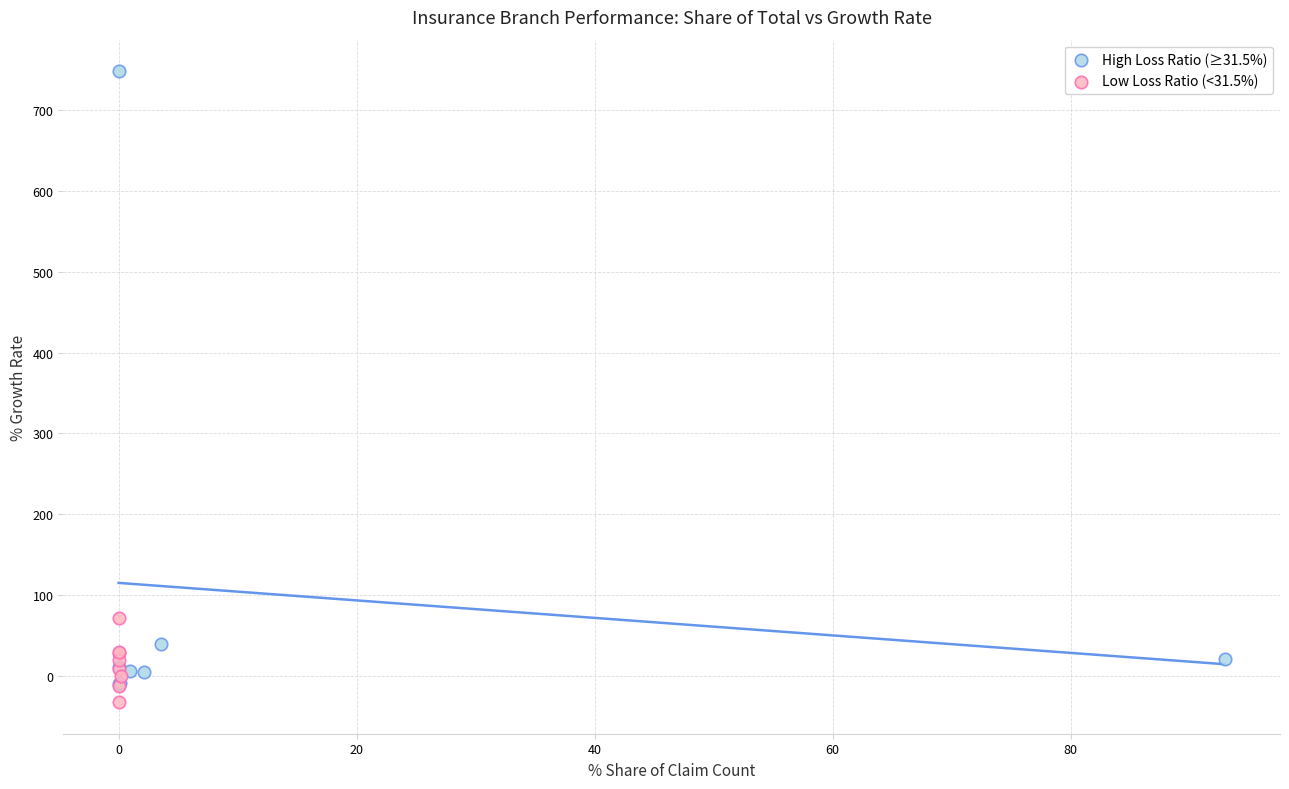

What are all the series names shown in the legend?

High Loss Ratio (≥31.5%), Low Loss Ratio (<31.5%)